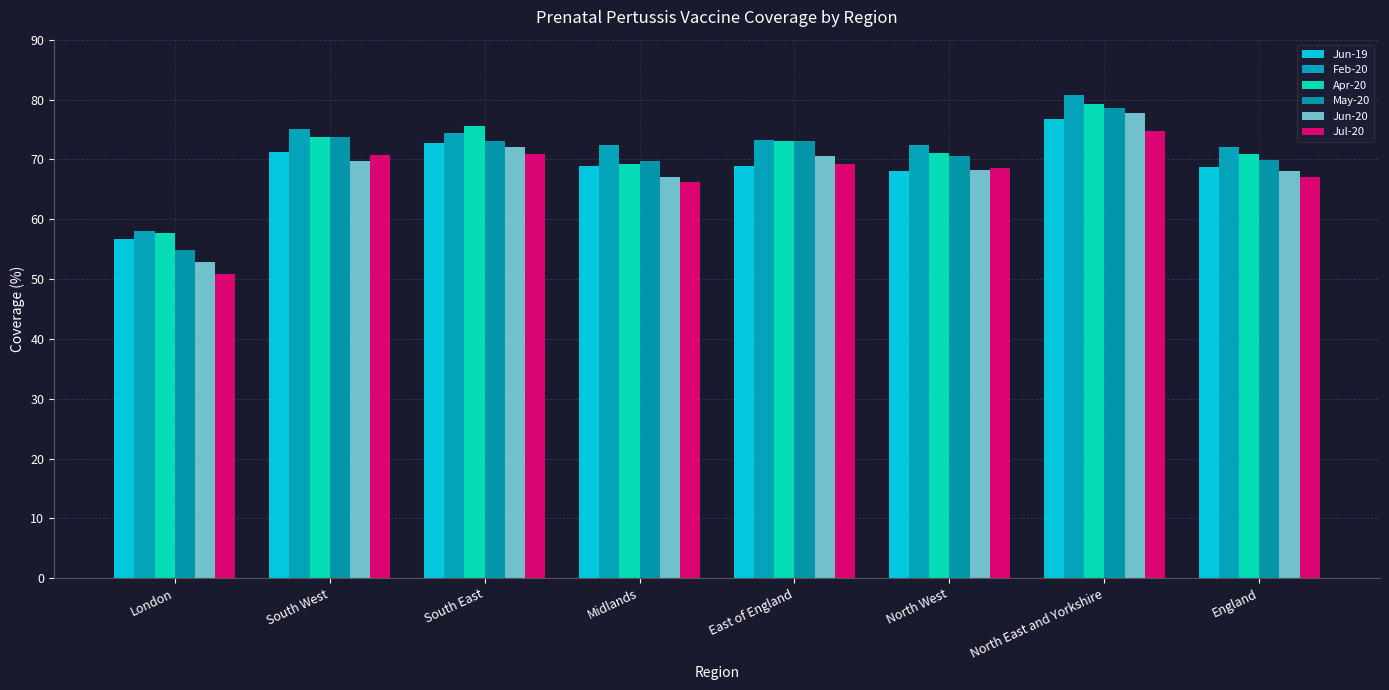

What is the minimum value shown in the chart?

50.8